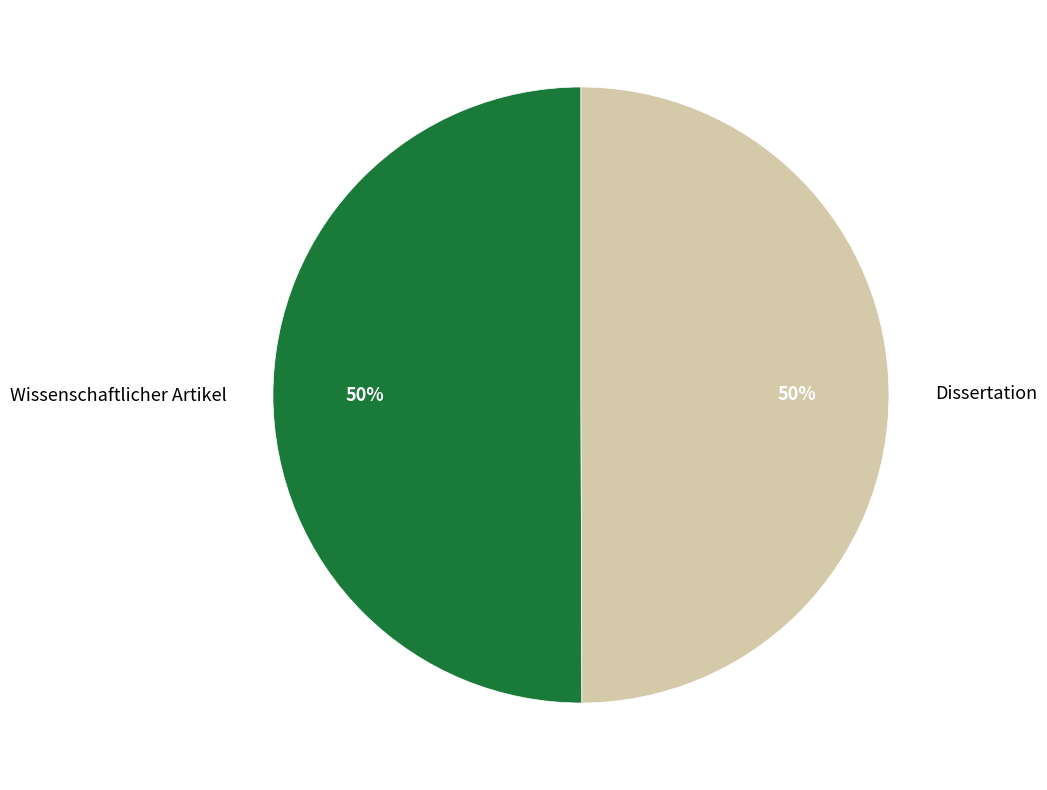

To the nearest percent, what percentage of the pie is Dissertation?

50%